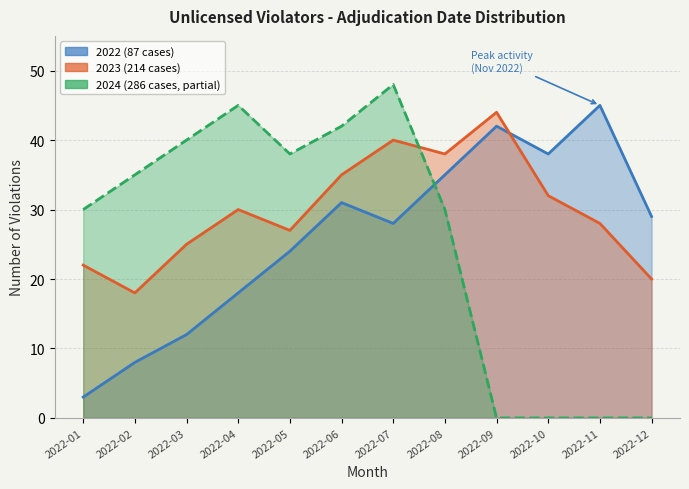

Which category has the lowest value across all series?

2022-01